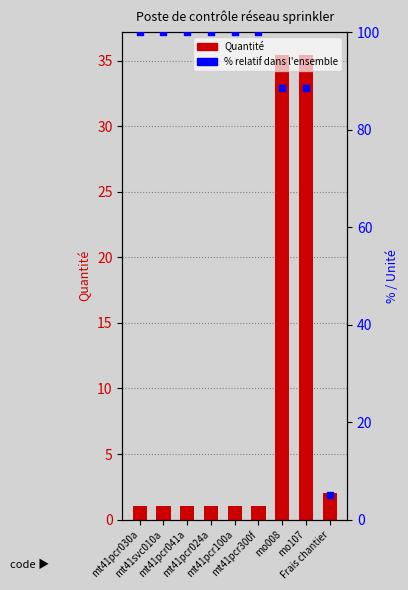

Which series has the largest total across all categories?

% relatif